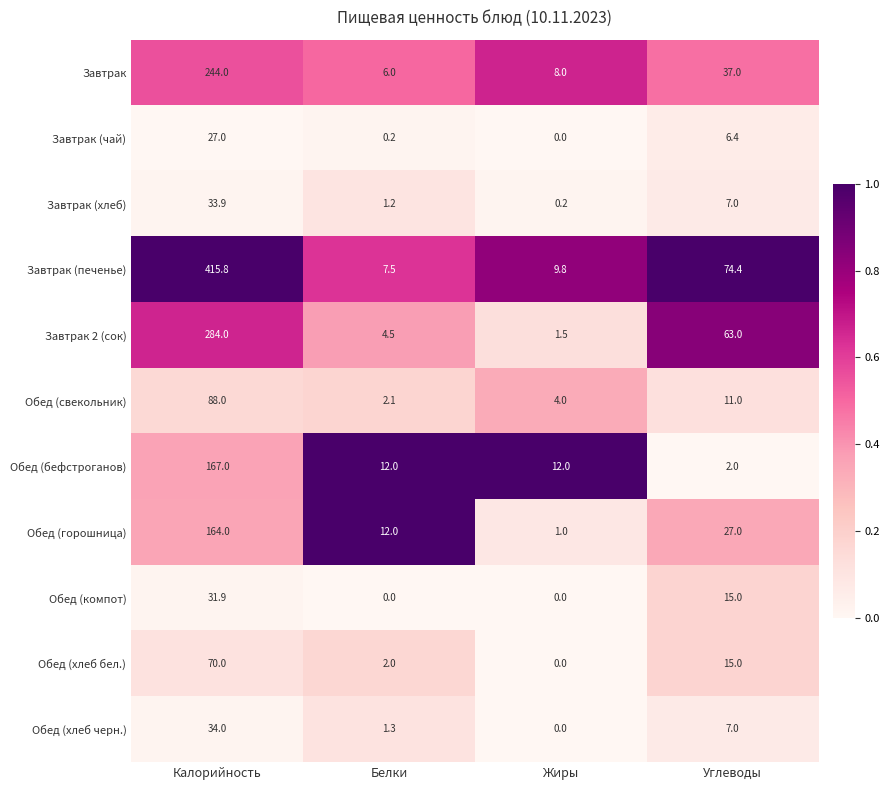

Which series has the largest range (max minus min)?

Завтрак (печенье)